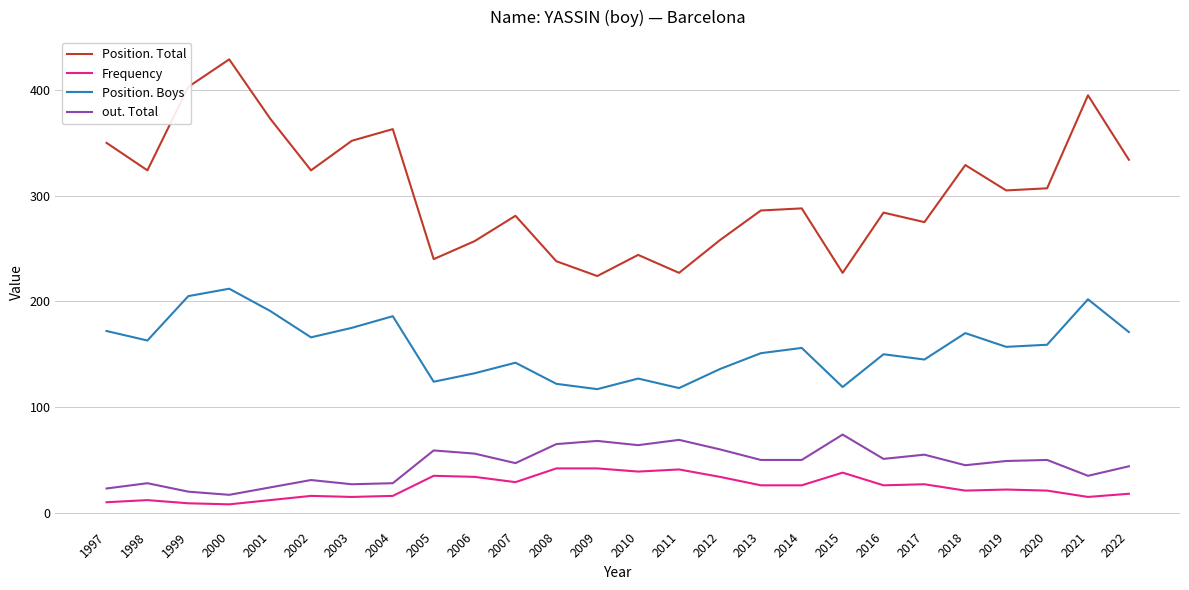

In Position. Boys, how many points are higher than both neighbors (excluding endpoints)?

8